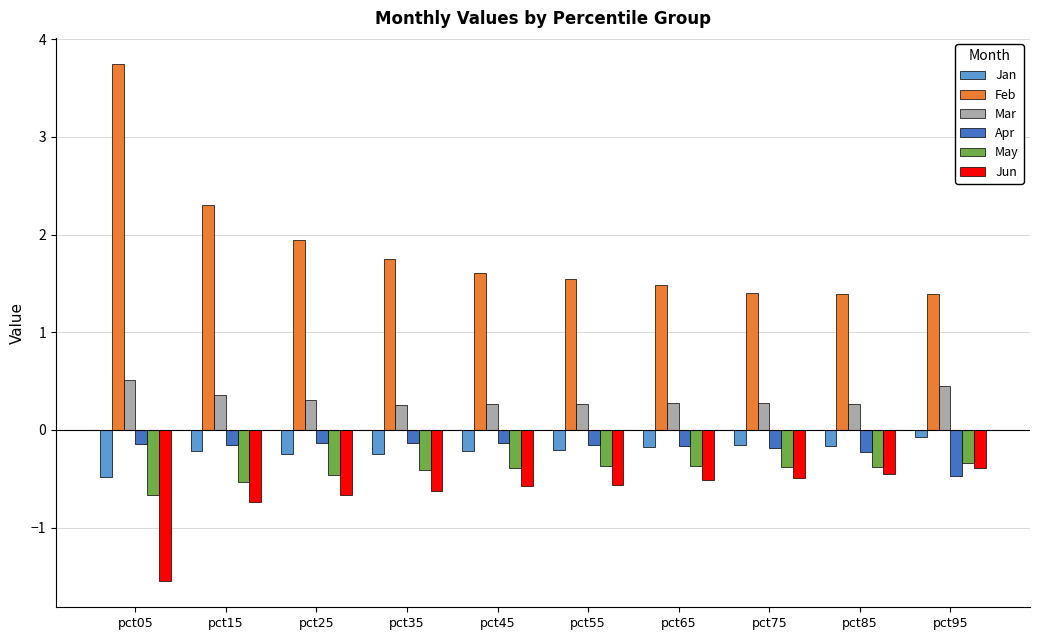

What is the approximate value of Feb at pct15?

2.3